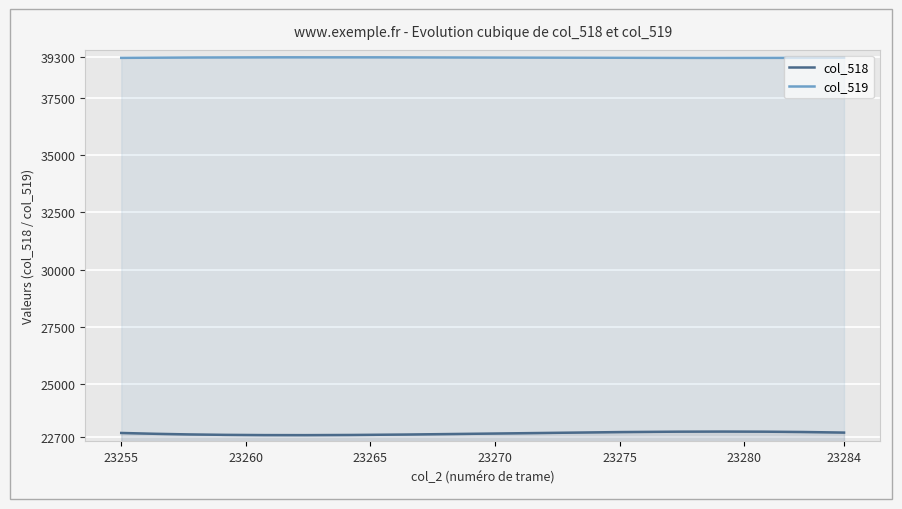

Which series has the widest spread of values?

col_518